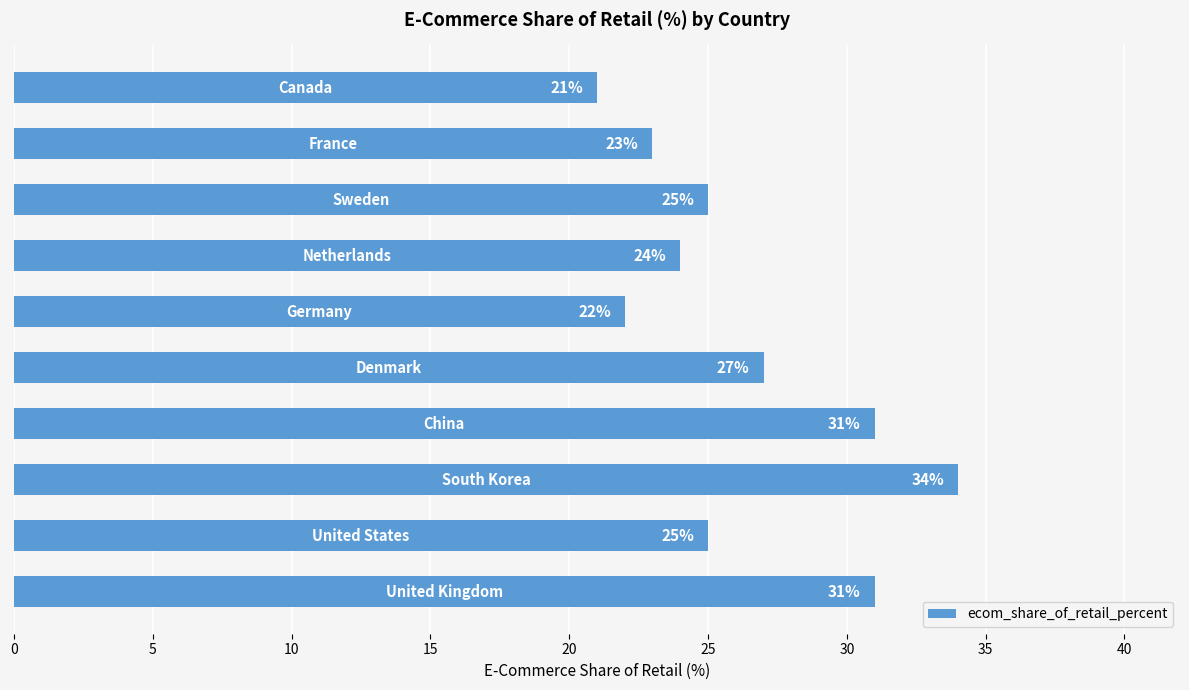

How many data points does each series have?

10